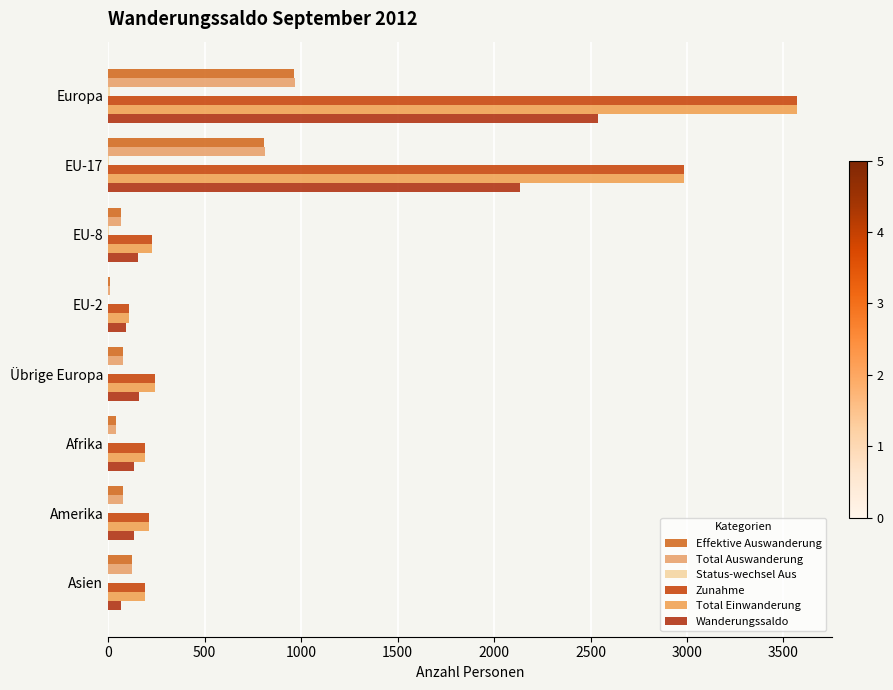

How many distinct data groups are displayed?

6